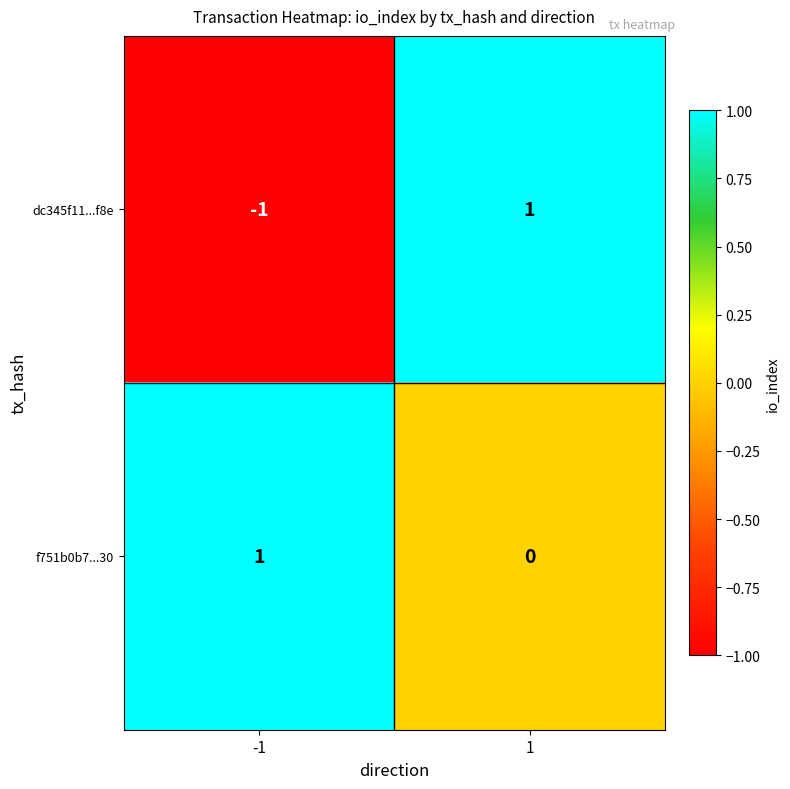

Rank the categories by dc345f11...f8e value from highest to lowest.

1, -1